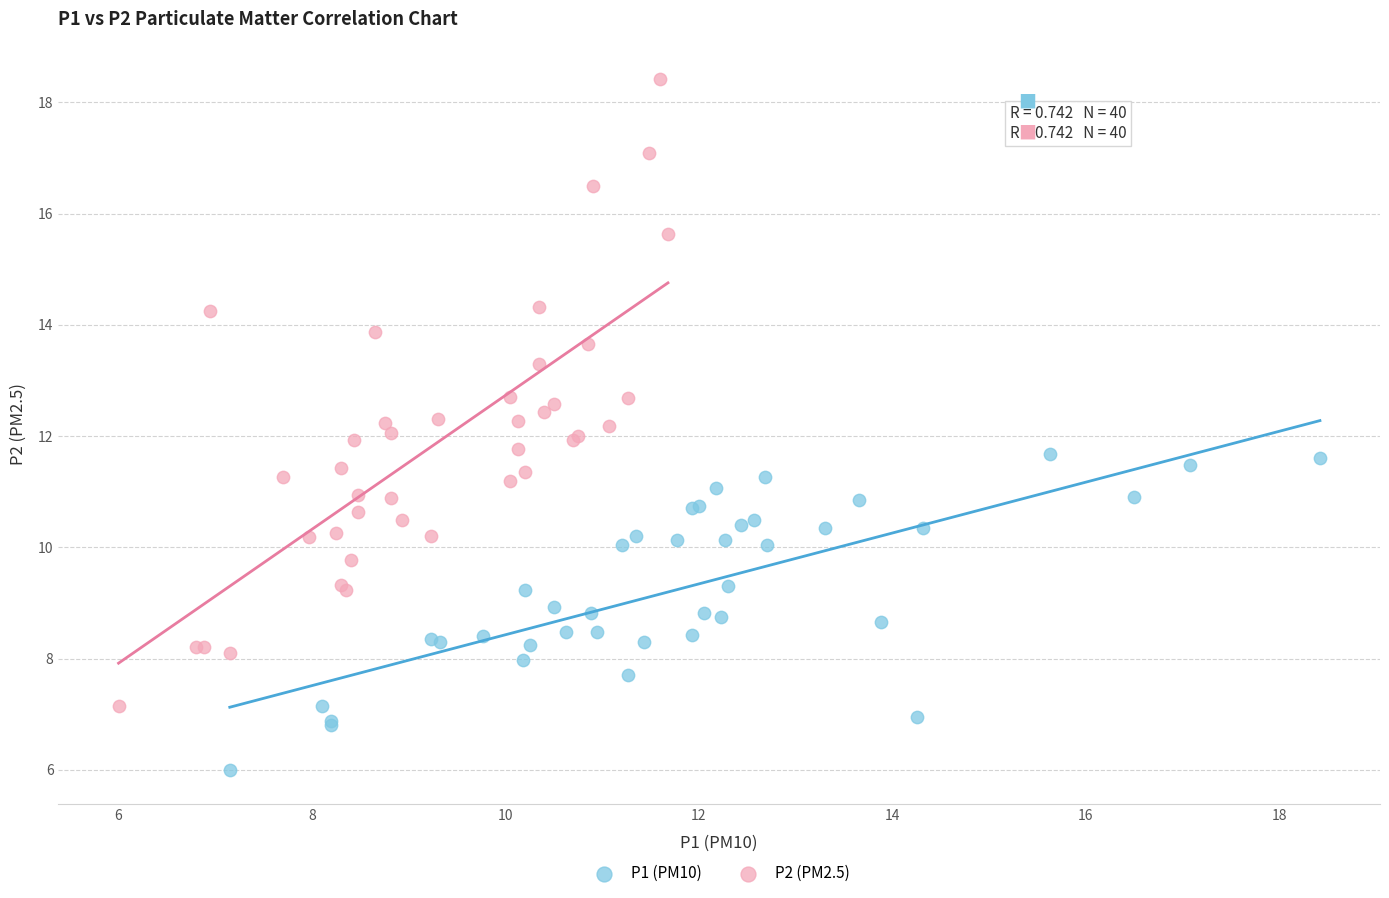

Which series has the largest Y range (max minus min)?

P2 (PM2.5)